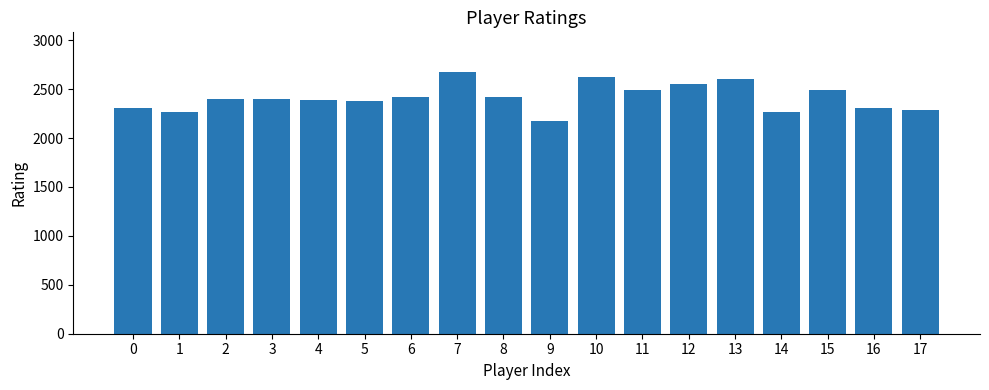

What is the ratio of the value at 2 to the value at 1?

1.1